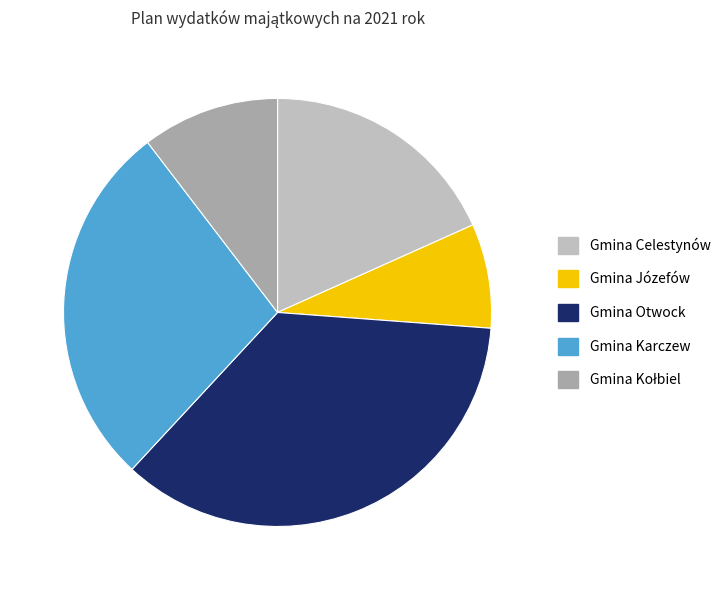

The Gmina Otwock slice represents 36% of the pie. True or false?

True